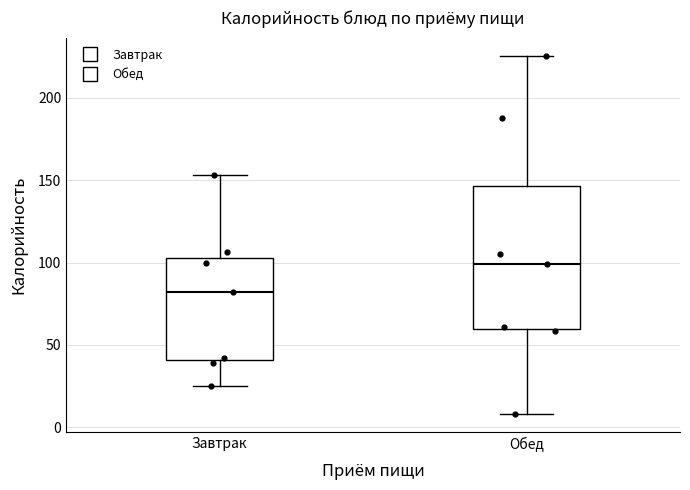

Where does the lower whisker of the box for Обед end on the y-axis? The values are not printed on the chart, so give them approximately, as read against the axis.

10